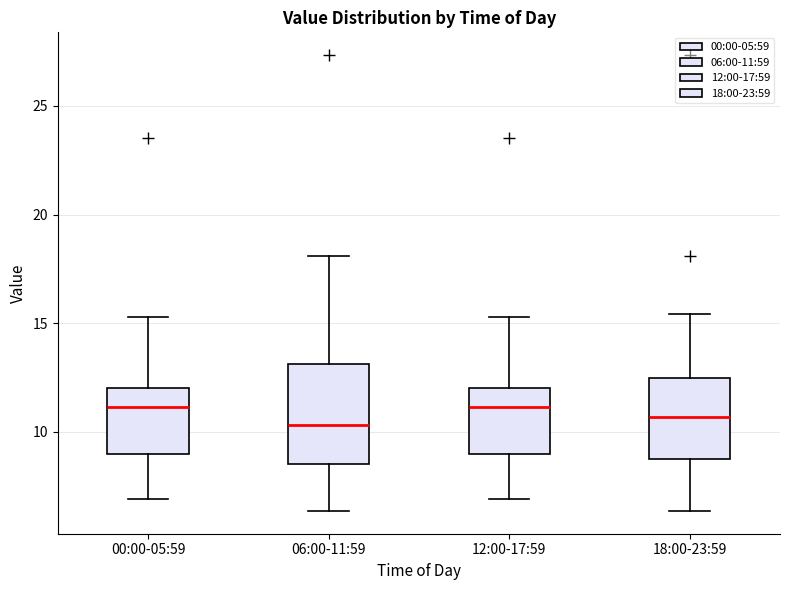

Reading left to right, read every box against the y-axis: the position of its median line, the range the box covers, and the ends of its whiskers. The values are not printed on the chart, so give them approximately, as read against the axis.

00:00-05:59: median 11.0, box 9.0 to 12.0, whiskers 7.0 to 15.5
06:00-11:59: median 10.5, box 8.5 to 13.0, whiskers 6.5 to 18.0
12:00-17:59: median 11.0, box 9.0 to 12.0, whiskers 7.0 to 15.5
18:00-23:59: median 10.5, box 9.0 to 12.5, whiskers 6.5 to 15.5